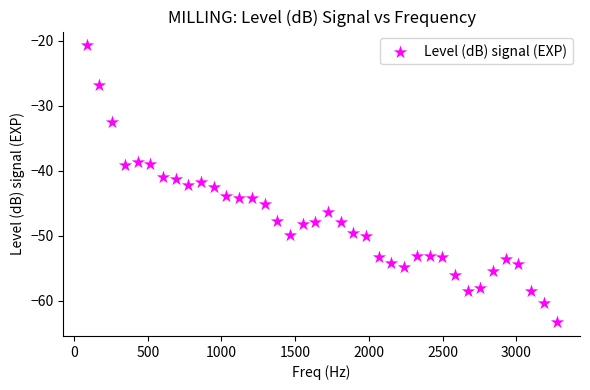

What is the range of Y values (max minus min)?

42.6